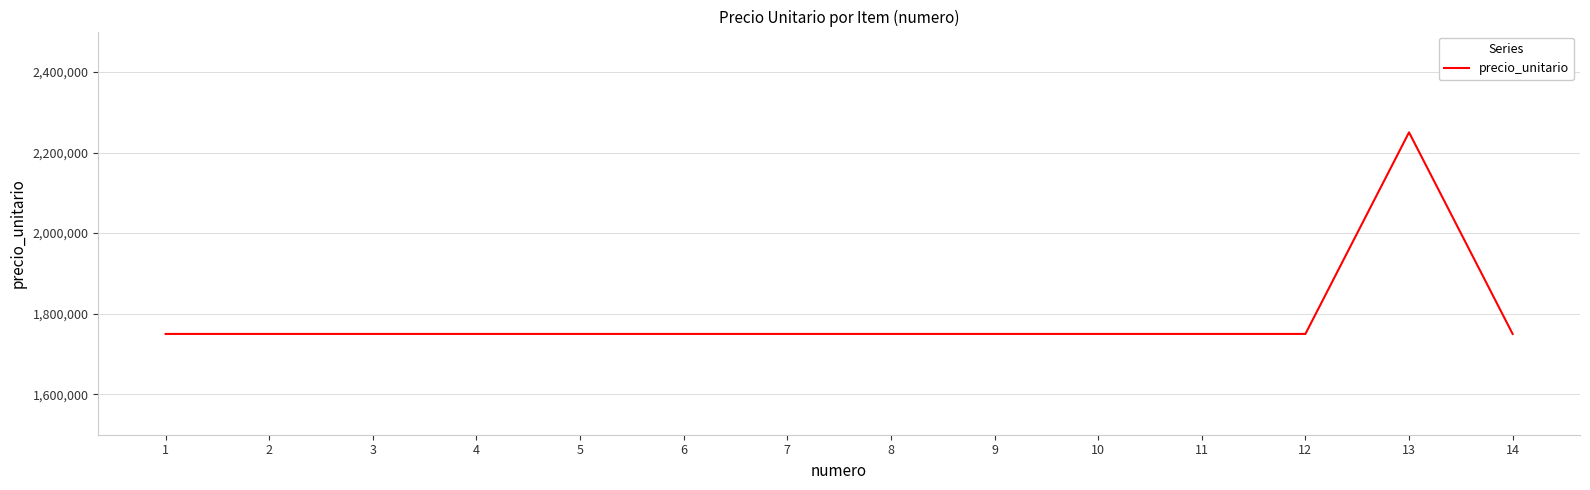

What is the minimum value shown in the chart?

1750000